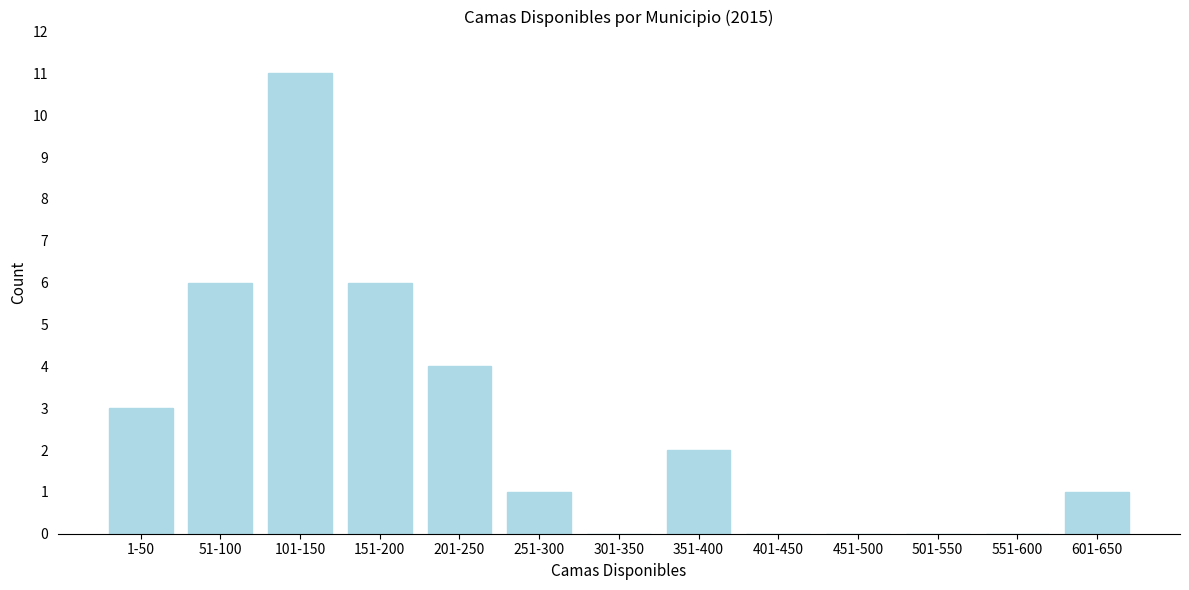

Reading left to right, what are all the values shown in this chart?

1-50=3	51-100=6	101-150=11	151-200=6	201-250=4	251-300=1	301-350=0	351-400=2	401-450=0	451-500=0	501-550=0	551-600=0	601-650=1